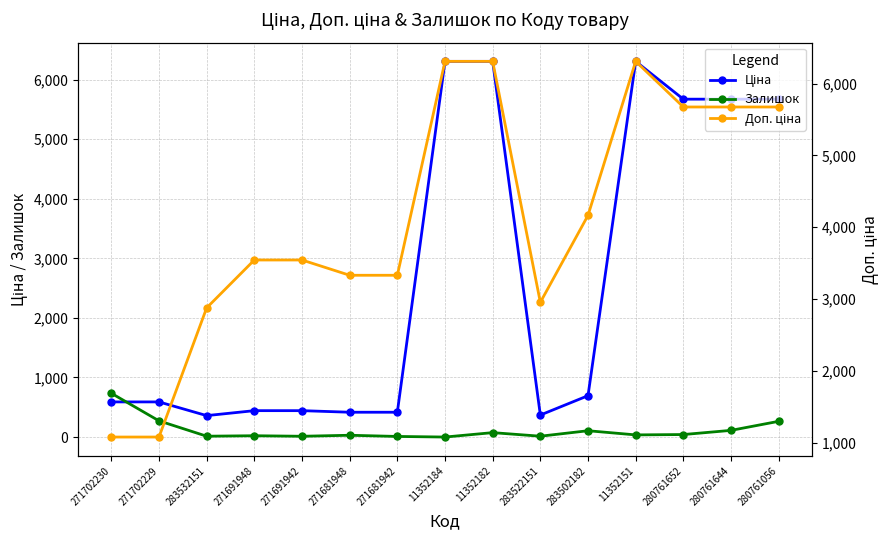

What is the difference between the highest and lowest values at 271681948?

3302.5